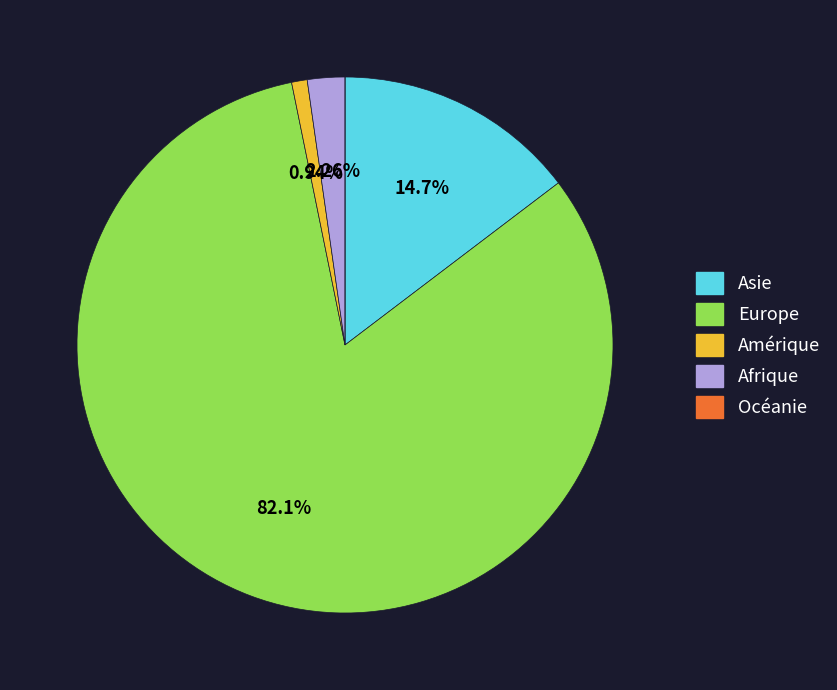

What percentage do Amérique and Asie together represent?

15.6%